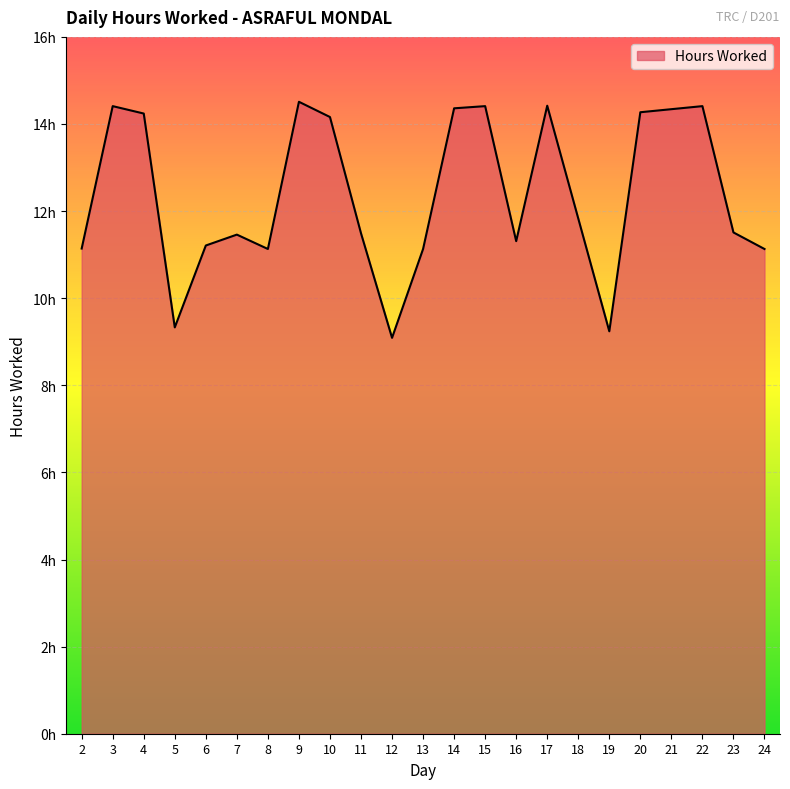

List the labels in order of value, smallest first.

12, 19, 5, 8, 13, 24, 2, 6, 16, 7, 11, 23, 18, 10, 4, 20, 21, 14, 3, 15, 22, 17, 9